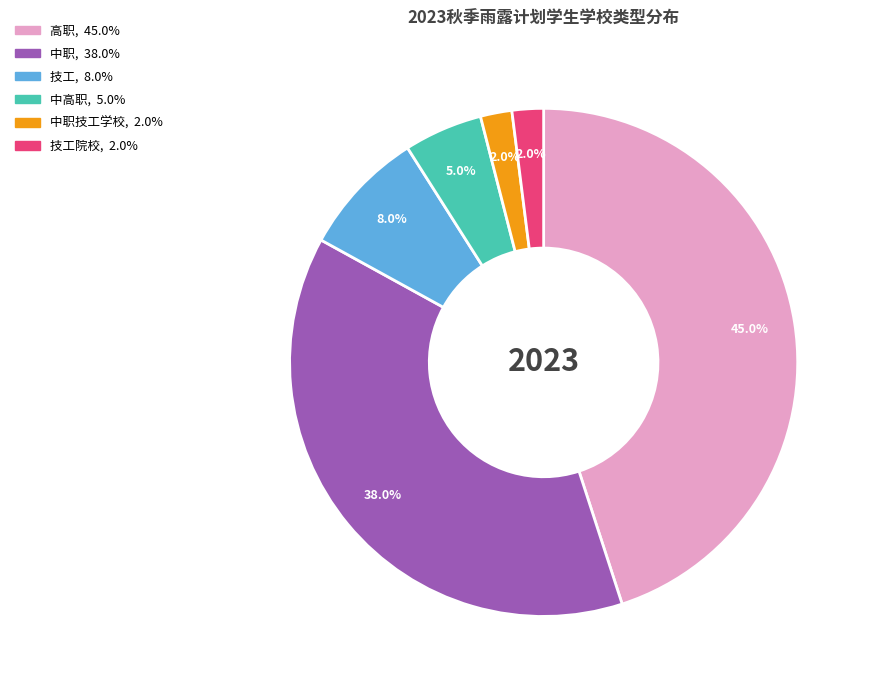

To the nearest percent, what is the average slice percentage?

17%